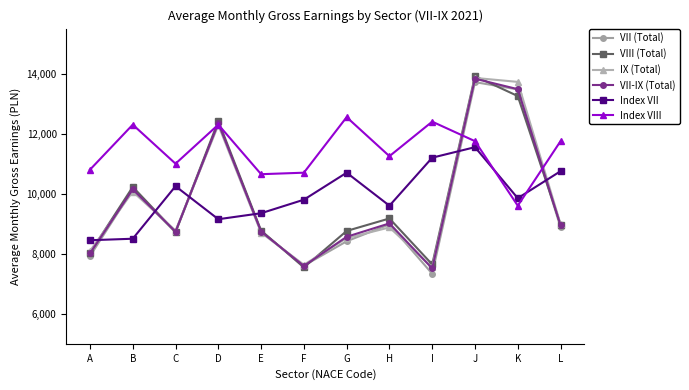

Is it true that Index VII equals 9850.0 at K?

True